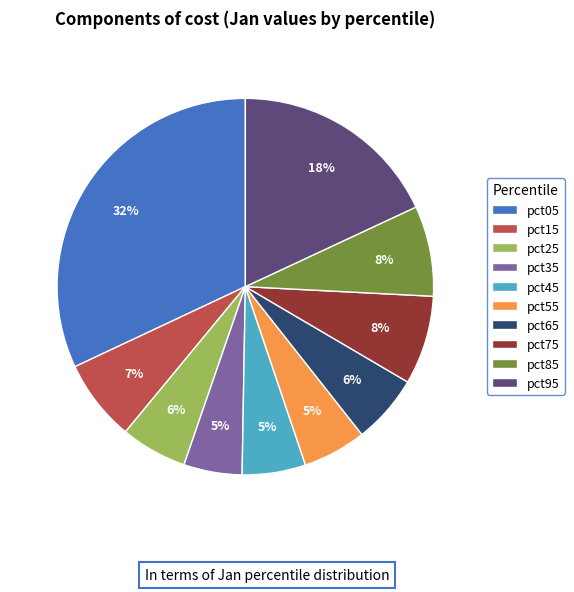

How many slices are in this pie chart?

10